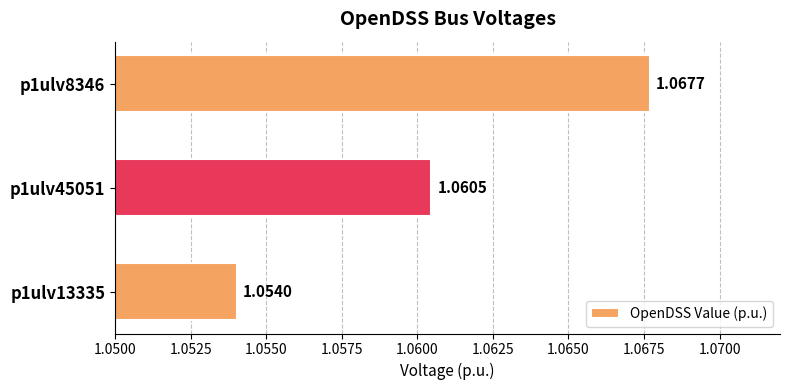

Rank the categories by value from highest to lowest.

p1ulv8346, p1ulv45051, p1ulv13335